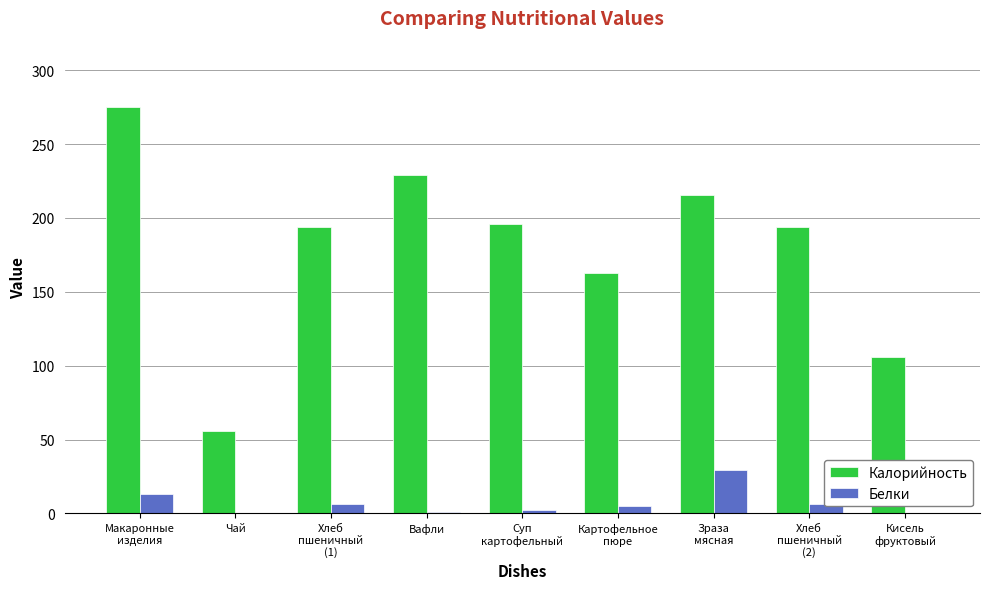

Is the value of Белки at Чай greater than the value of Калорийность at Вафли?

No